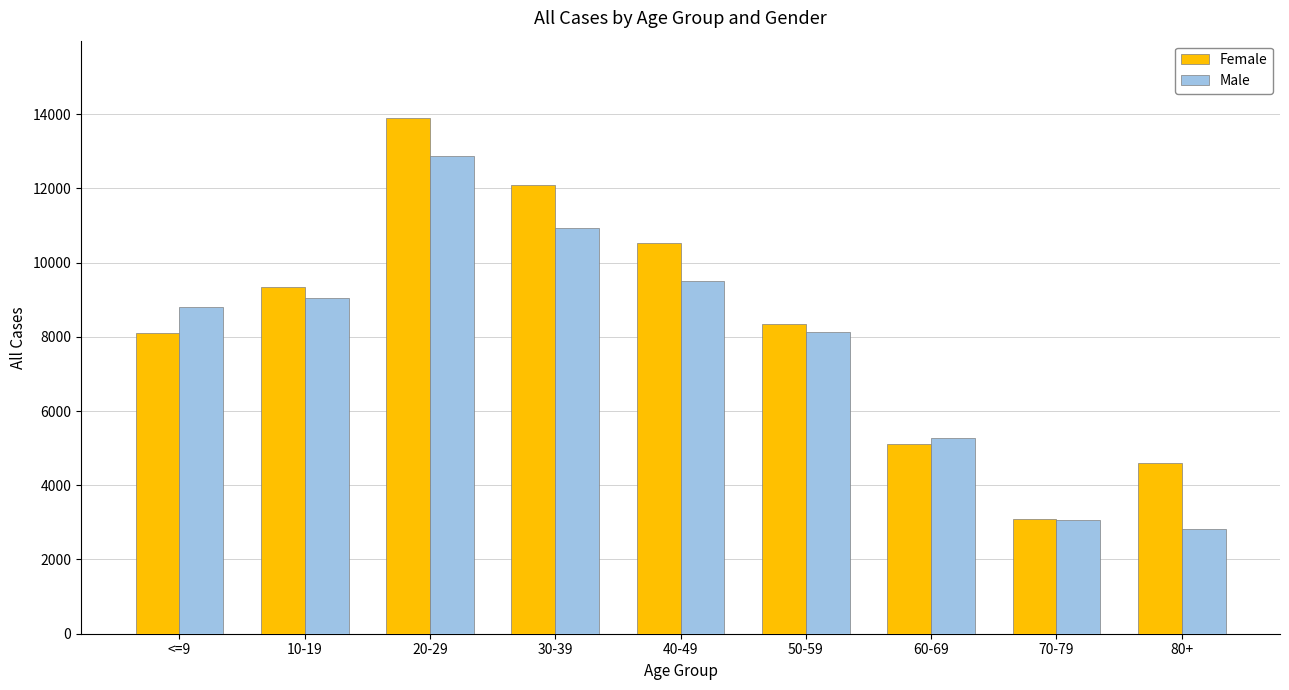

What is the total value across all series at 50-59?

16472